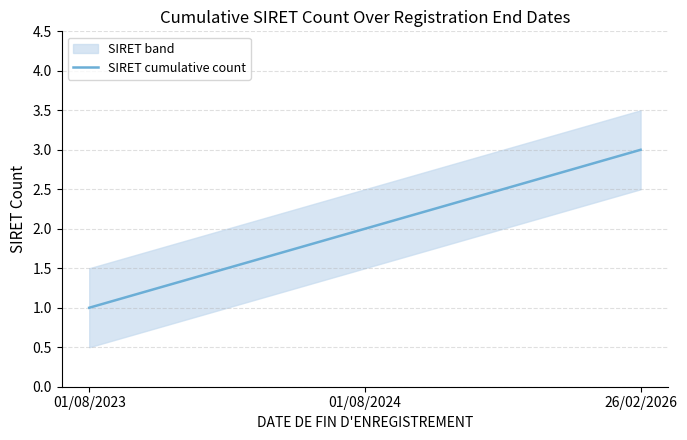

What is the label of the 3rd point from the left?

26/02/2026